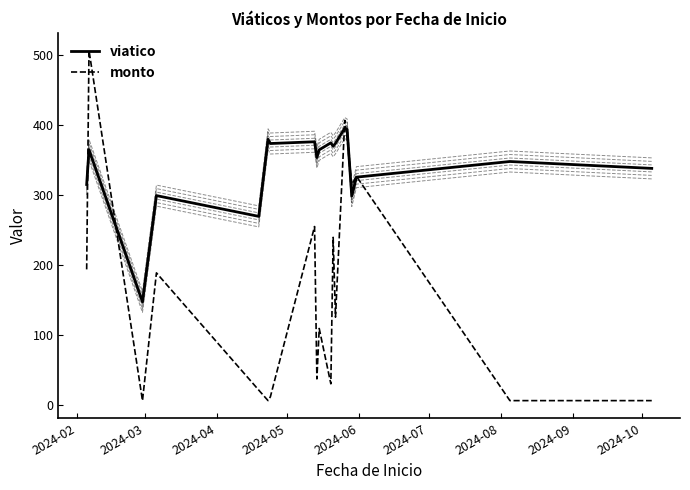

Does the chart have visible grid lines?

No